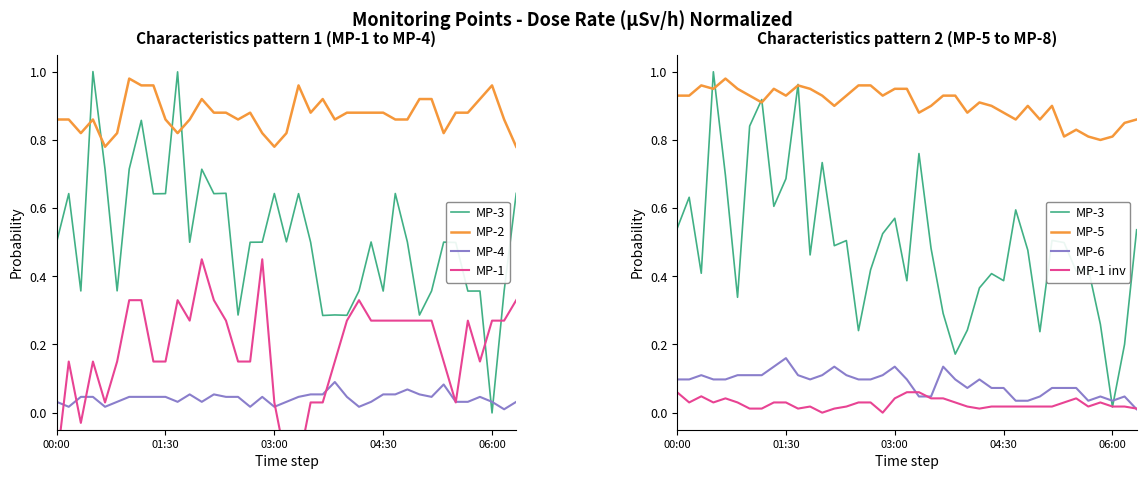

The MP-3 series shows 0.3 at 33. True or false?

False